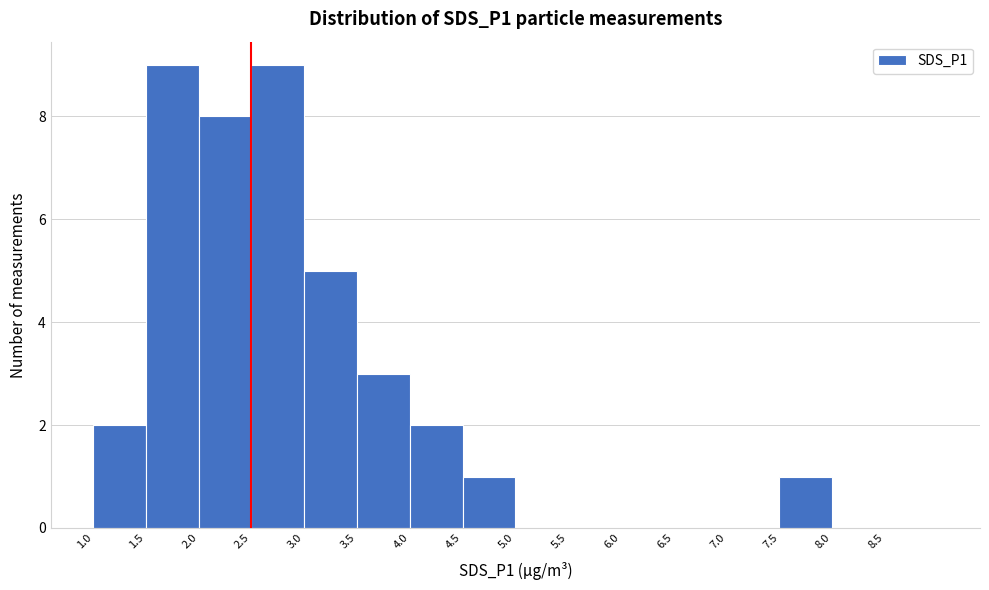

Reading left to right, transcribe this chart: for each bar, give the range it covers on the x-axis and its height. The values are not printed on the chart, so give them approximately, as read against the axis.

1.0 to 1.5: 2
1.5 to 2.0: 9
2.0 to 2.5: 8
2.5 to 3.0: 9
3.0 to 3.5: 5
3.5 to 4.0: 3
4.0 to 4.5: 2
4.5 to 5.0: 1
5.0 to 5.5: 0
5.5 to 6.0: 0
6.0 to 6.5: 0
6.5 to 7.0: 0
7.0 to 7.5: 0
7.5 to 8.0: 1
8.0 to 8.5: 0
8.5 to 9.0: 0